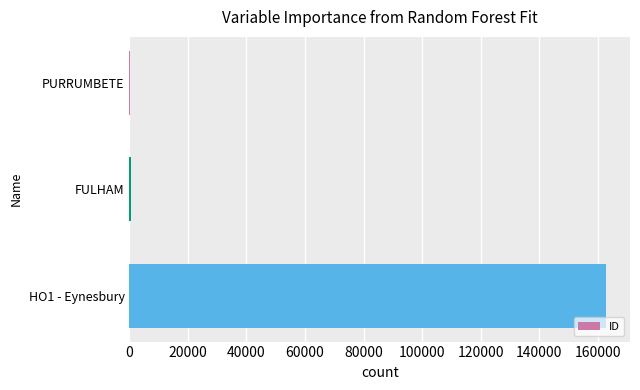

The value at HO1 - Eynesbury is 235192. True or false?

False